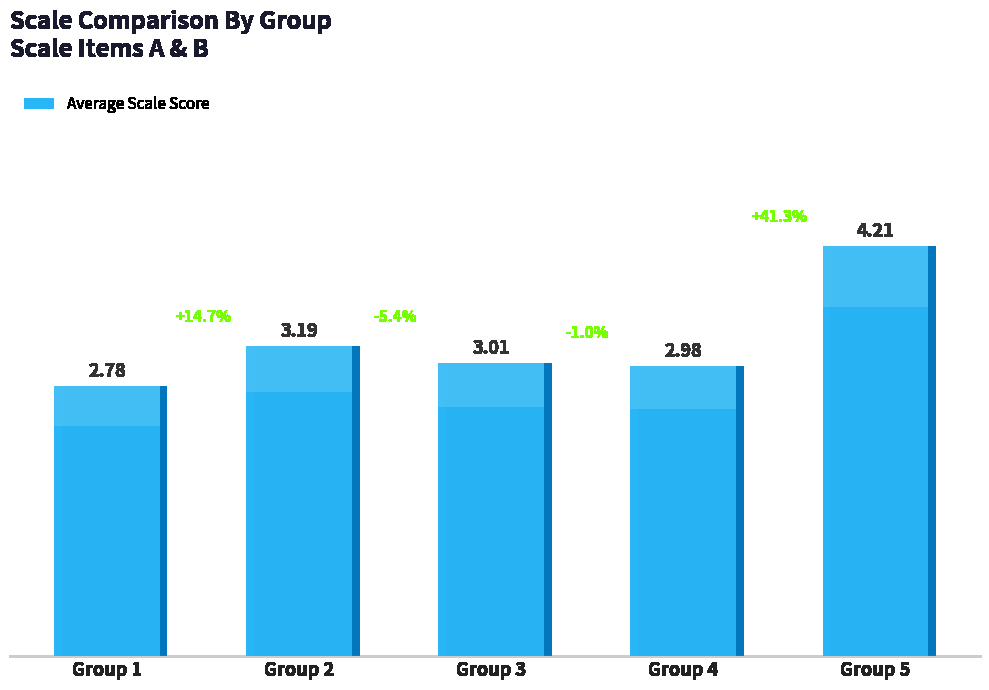

Reading right to left, what are all the values shown in this chart?

Group 5=4.2	Group 4=3.0	Group 3=3.0	Group 2=3.2	Group 1=2.8